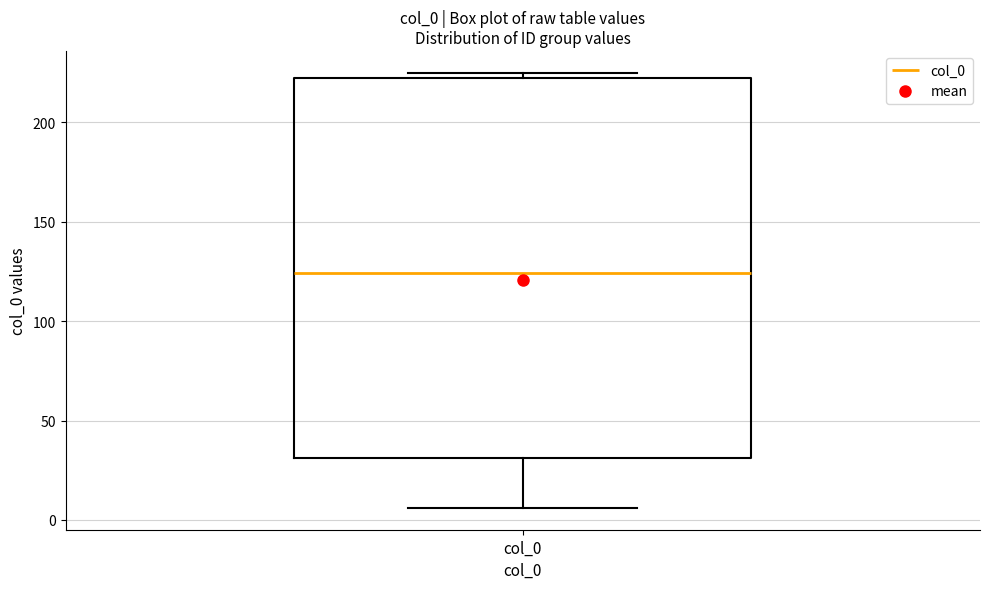

Where is the upper edge of the box for col_0 on the y-axis? The values are not printed on the chart, so give them approximately, as read against the axis.

225